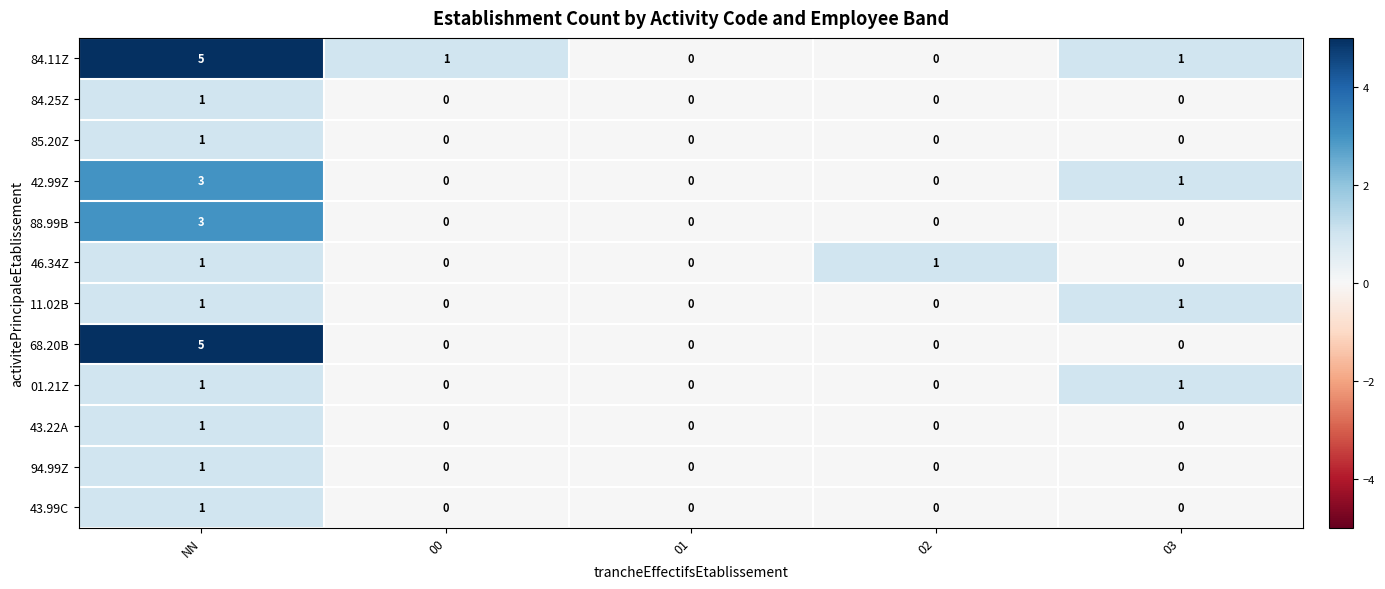

What is the greatest value displayed?

5